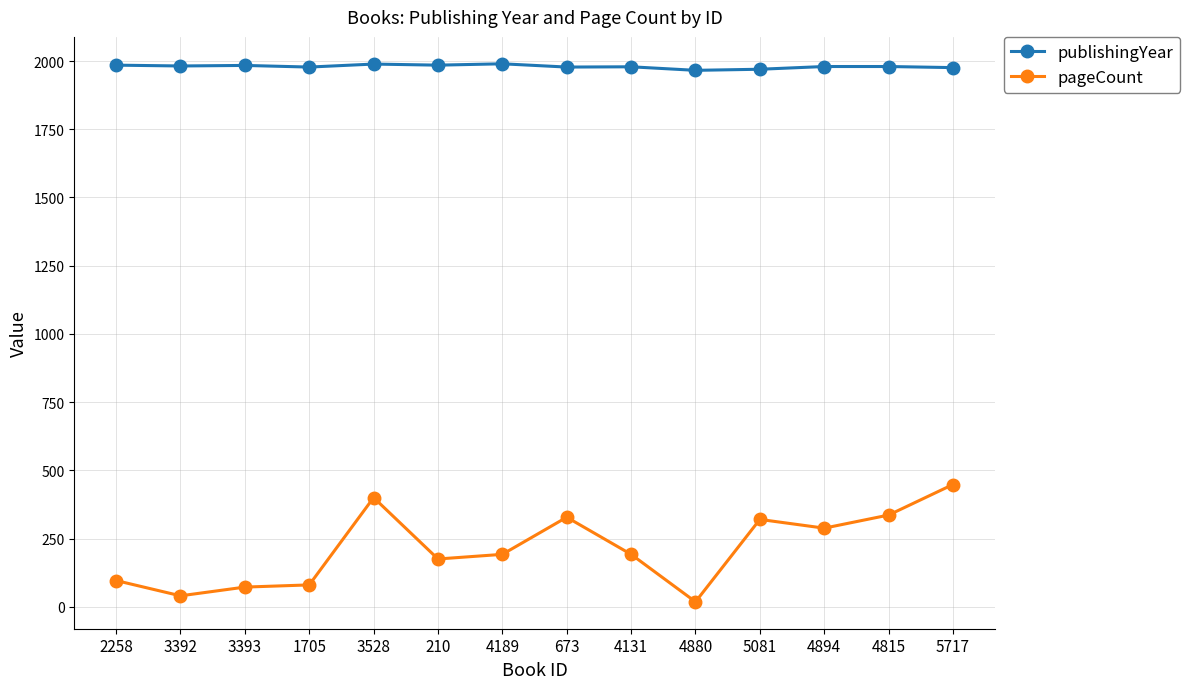

At how many categories does at least one series exceed 1006?

14